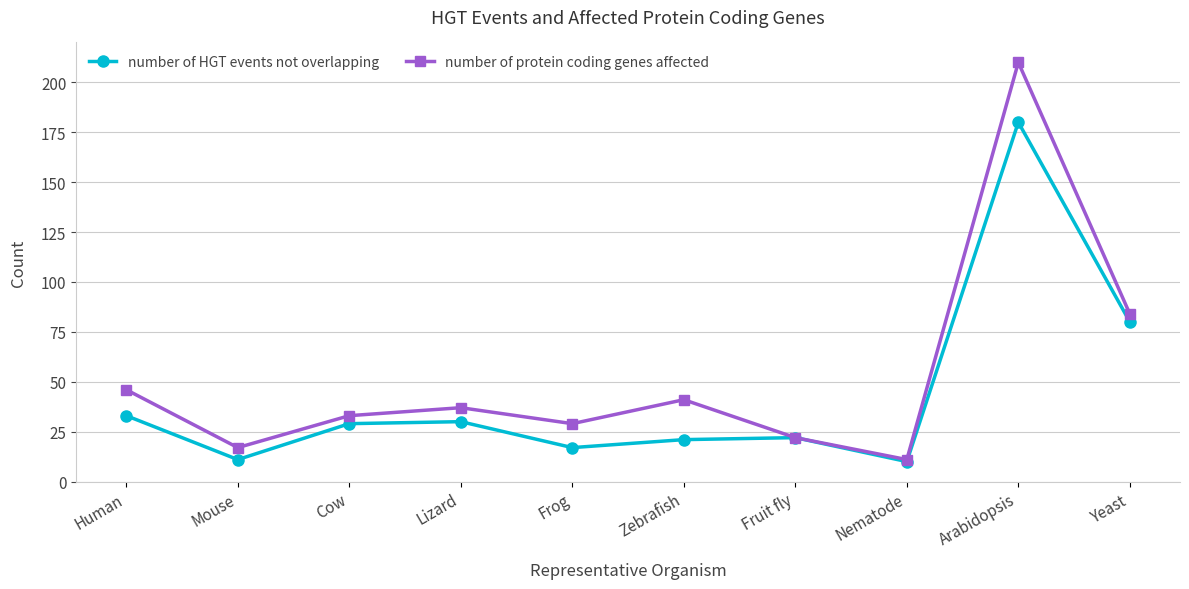

How many categories are shown in the chart?

10